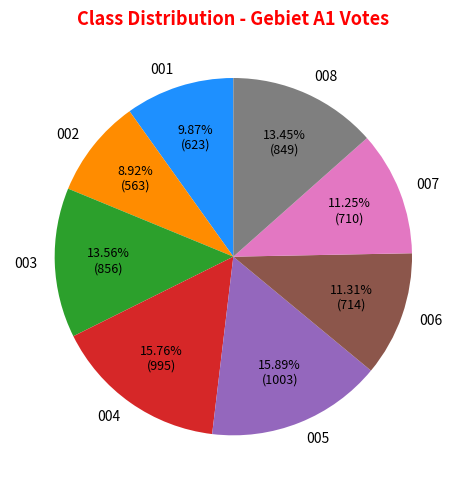

Between 001 and 006, which is larger?

006